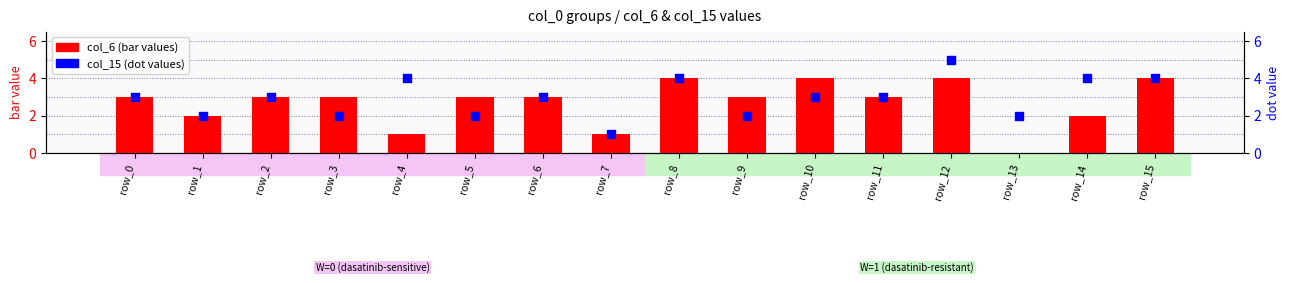

What are all the series names shown in the legend?

col_6 (bar values), col_15 (dot values)